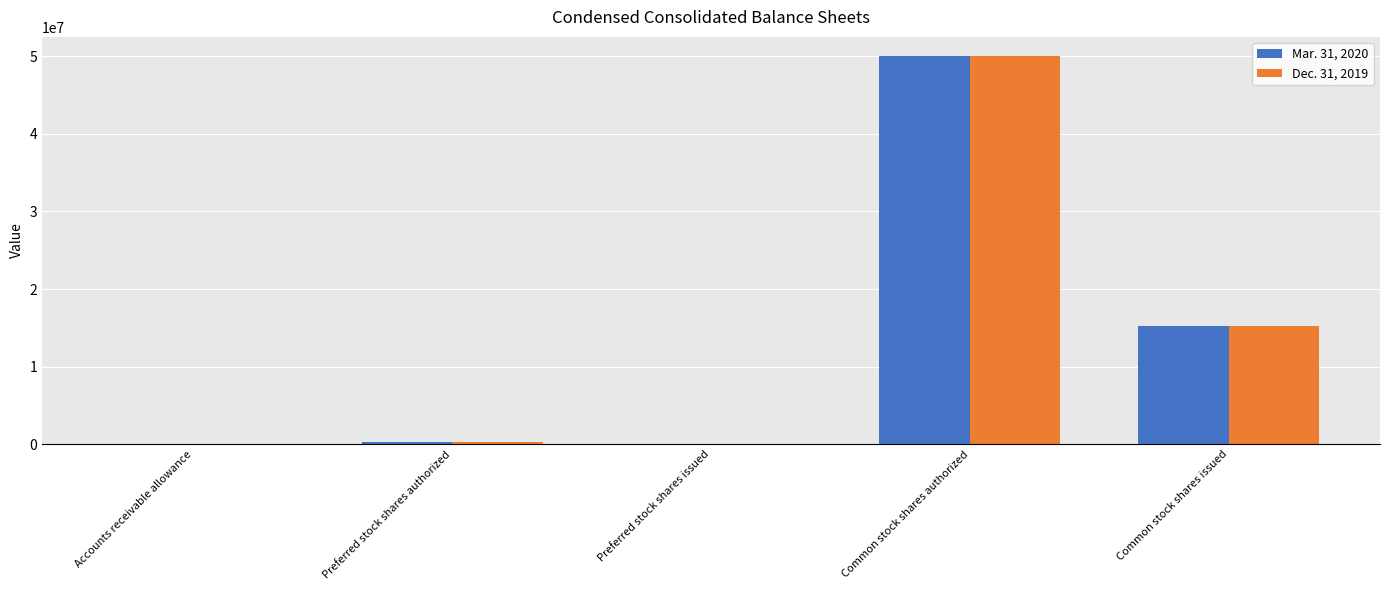

What is the maximum value shown in the chart?

50000000